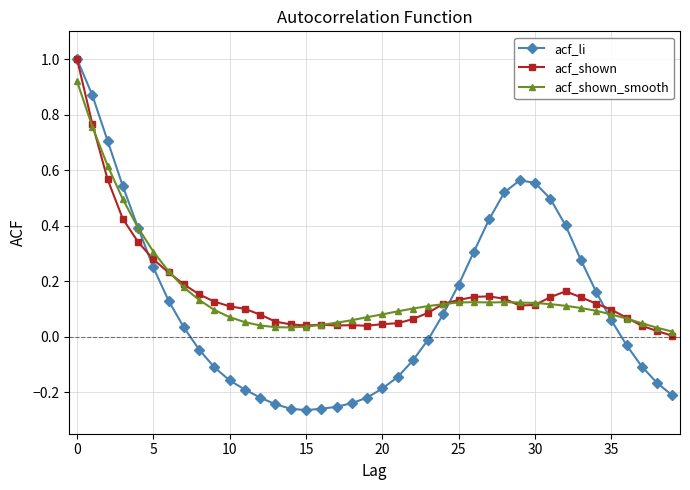

What is the maximum value shown in the chart?

1.0